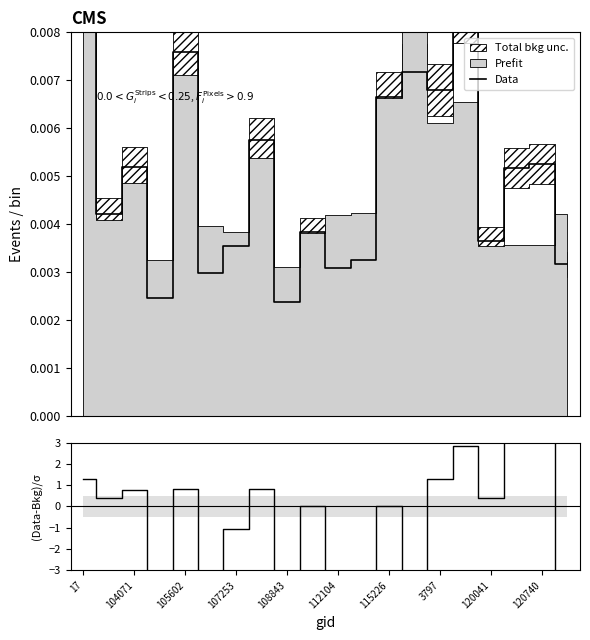

Is this an area chart (filled region under the line)?

No